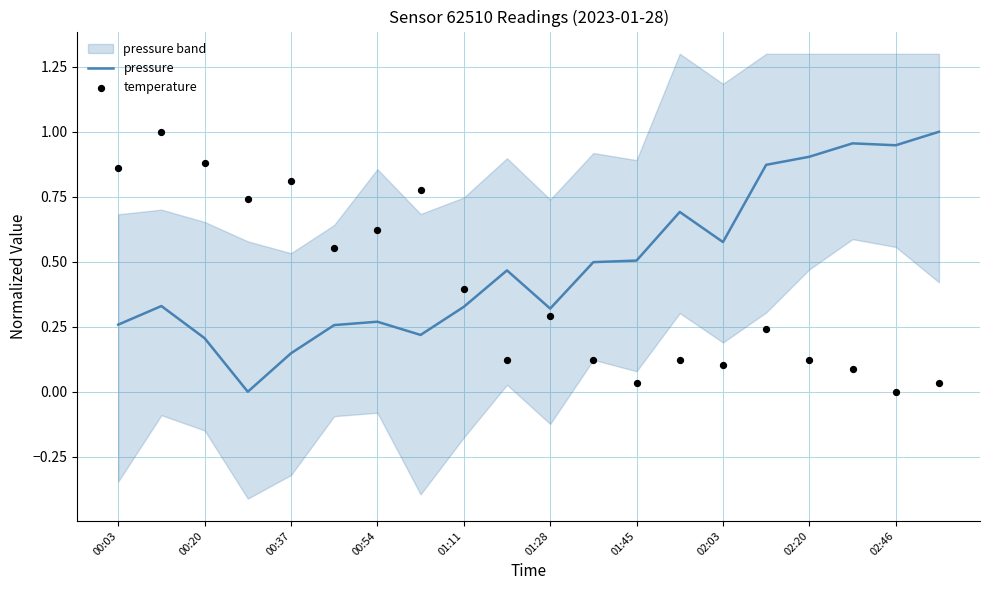

Which series has the largest Y range (max minus min)?

pressure